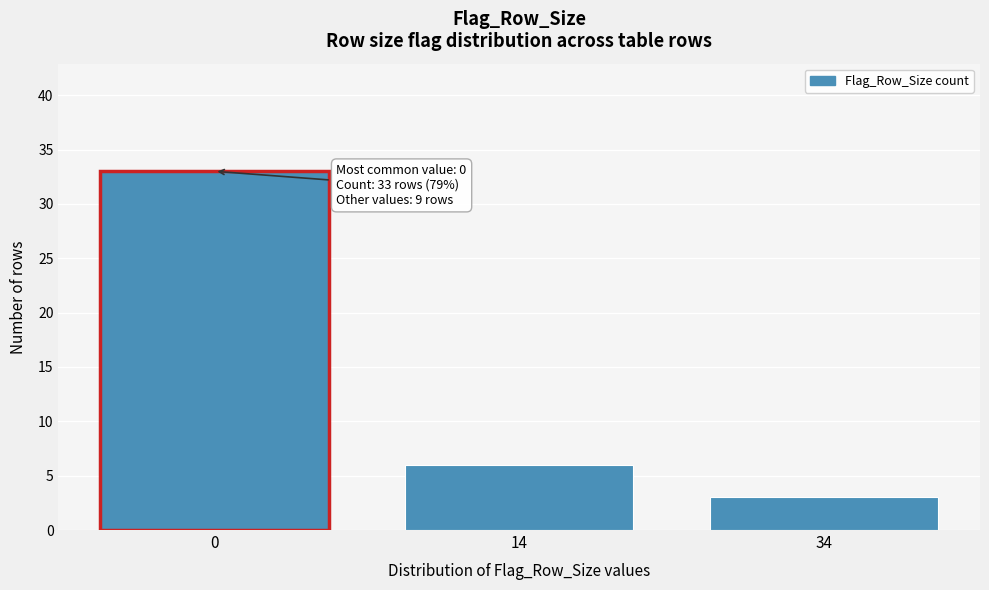

Reading right to left, extract all data points from this chart.

34=3	14=6	0=33